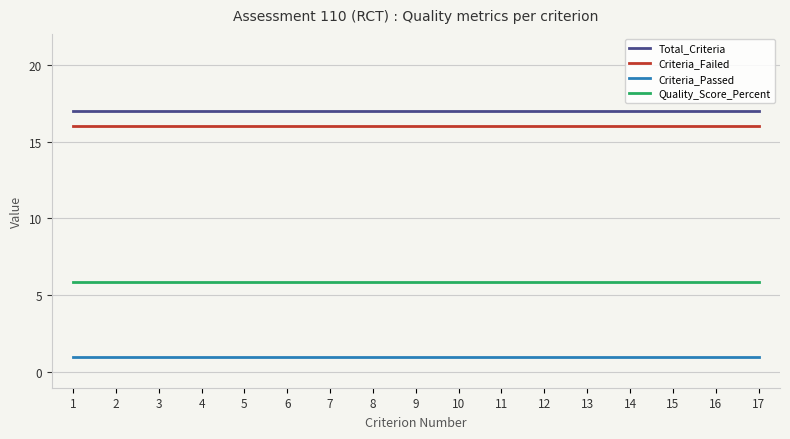

Which series has the largest total across all categories?

Total_Criteria